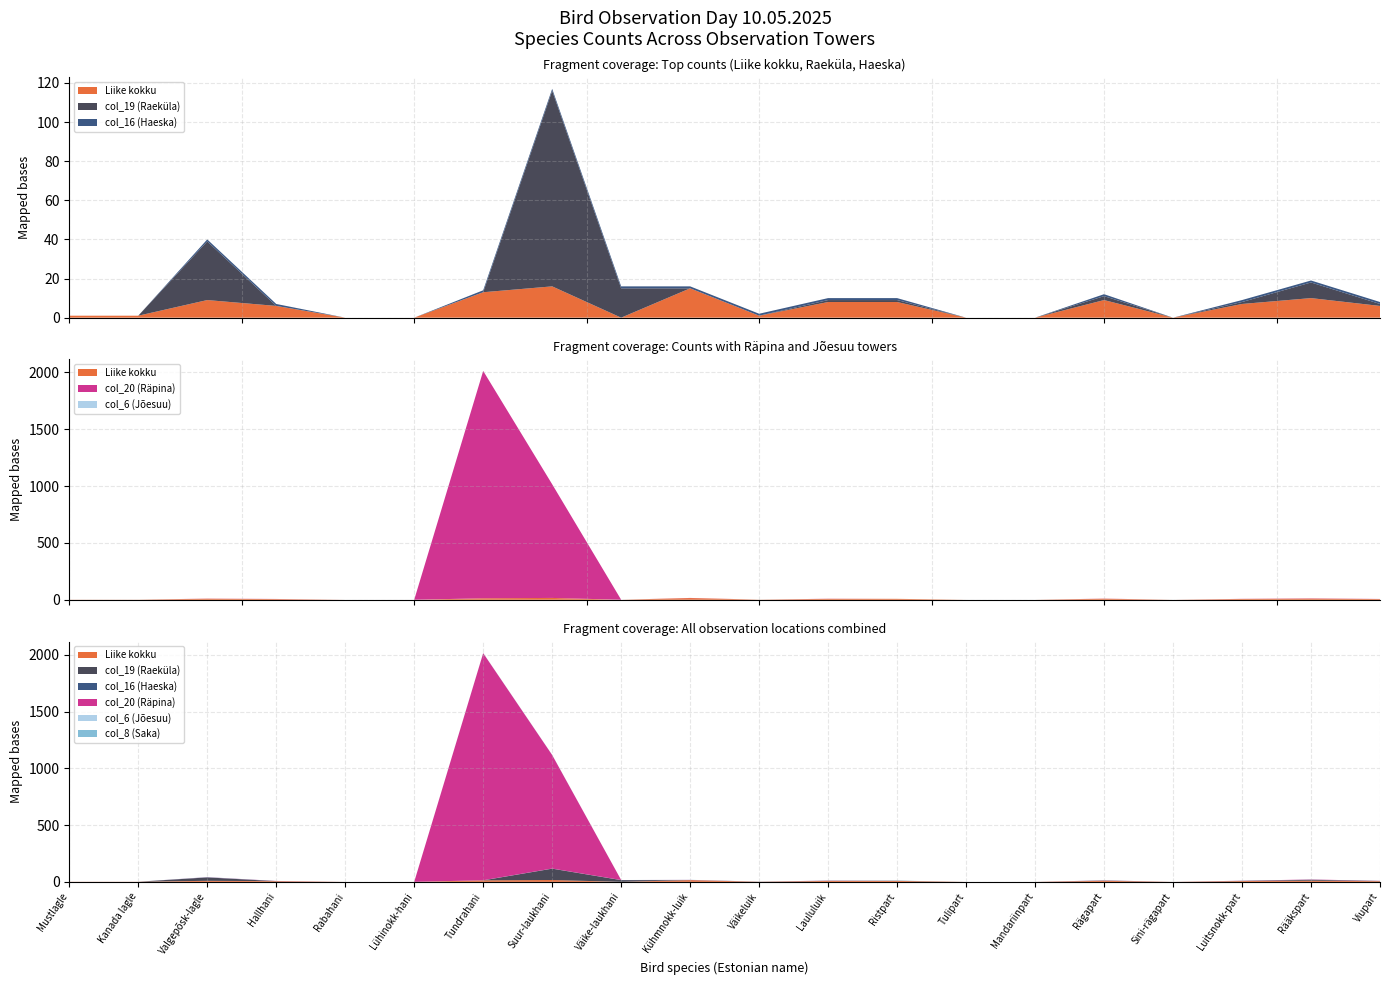

Reading right to left, list all the values displayed in this chart.

Liike kokku: Viupart=6	Rääkspart=10	Luitsnokk-part=7	Sini-rägapart=0	Rägapart=9	Mandariinpart=0	Tulipart=0	Ristpart=8	Laululuik=8	Väikeluik=1	Kühmnokk-luik=15	Väike-laukhani=0	Suur-laukhani=16	Tundrahani=13	Lühinokk-hani=0	Rabahani=0	Hallhani=6	Valgepõsk-lagle=9	Kanada lagle=1	Mustlagle=1
col_19 (Raeküla): Viupart=1	Rääkspart=8	Luitsnokk-part=1	Sini-rägapart=0	Rägapart=2	Mandariinpart=0	Tulipart=0	Ristpart=1	Laululuik=1	Väikeluik=0	Kühmnokk-luik=0	Väike-laukhani=15	Suur-laukhani=100	Tundrahani=0	Lühinokk-hani=0	Rabahani=0	Hallhani=0	Valgepõsk-lagle=30	Kanada lagle=0	Mustlagle=0
col_16 (Haeska): Viupart=1	Rääkspart=1	Luitsnokk-part=1	Sini-rägapart=0	Rägapart=1	Mandariinpart=0	Tulipart=0	Ristpart=1	Laululuik=1	Väikeluik=1	Kühmnokk-luik=1	Väike-laukhani=1	Suur-laukhani=1	Tundrahani=1	Lühinokk-hani=0	Rabahani=0	Hallhani=1	Valgepõsk-lagle=1	Kanada lagle=0	Mustlagle=0
col_20 (Räpina): Viupart=1	Rääkspart=2	Luitsnokk-part=1	Sini-rägapart=0	Rägapart=1	Mandariinpart=0	Tulipart=0	Ristpart=0	Laululuik=1	Väikeluik=0	Kühmnokk-luik=1	Väike-laukhani=0	Suur-laukhani=1000	Tundrahani=2000	Lühinokk-hani=0	Rabahani=0	Hallhani=1	Valgepõsk-lagle=1	Kanada lagle=0	Mustlagle=0
col_6 (Jõesuu): Viupart=0	Rääkspart=0	Luitsnokk-part=0	Sini-rägapart=0	Rägapart=0	Mandariinpart=0	Tulipart=0	Ristpart=0	Laululuik=0	Väikeluik=0	Kühmnokk-luik=0	Väike-laukhani=0	Suur-laukhani=0	Tundrahani=0	Lühinokk-hani=0	Rabahani=0	Hallhani=0	Valgepõsk-lagle=0	Kanada lagle=0	Mustlagle=0
col_8 (Saka): Viupart=0	Rääkspart=0	Luitsnokk-part=0	Sini-rägapart=0	Rägapart=0	Mandariinpart=0	Tulipart=0	Ristpart=1	Laululuik=0	Väikeluik=0	Kühmnokk-luik=1	Väike-laukhani=0	Suur-laukhani=1	Tundrahani=1	Lühinokk-hani=0	Rabahani=0	Hallhani=0	Valgepõsk-lagle=1	Kanada lagle=0	Mustlagle=0